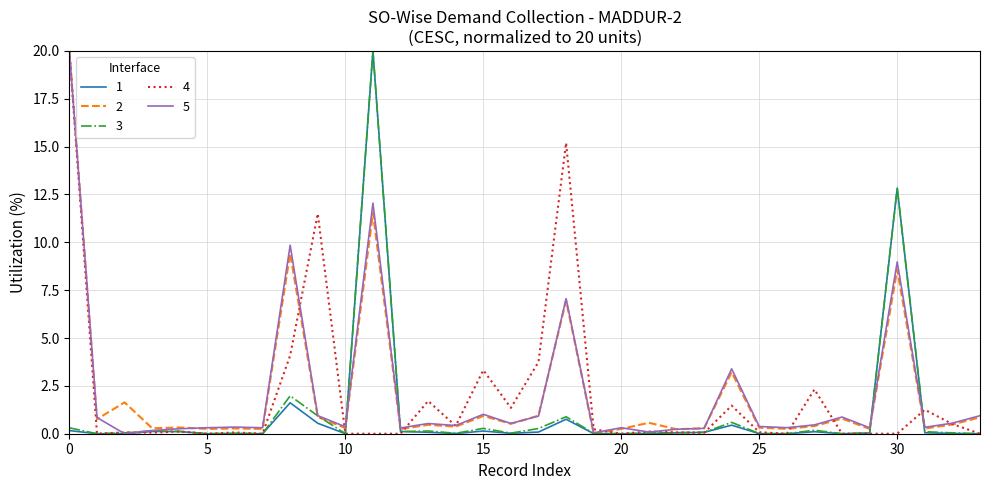

In 2, how many points are higher than both neighbors (excluding endpoints)?

12